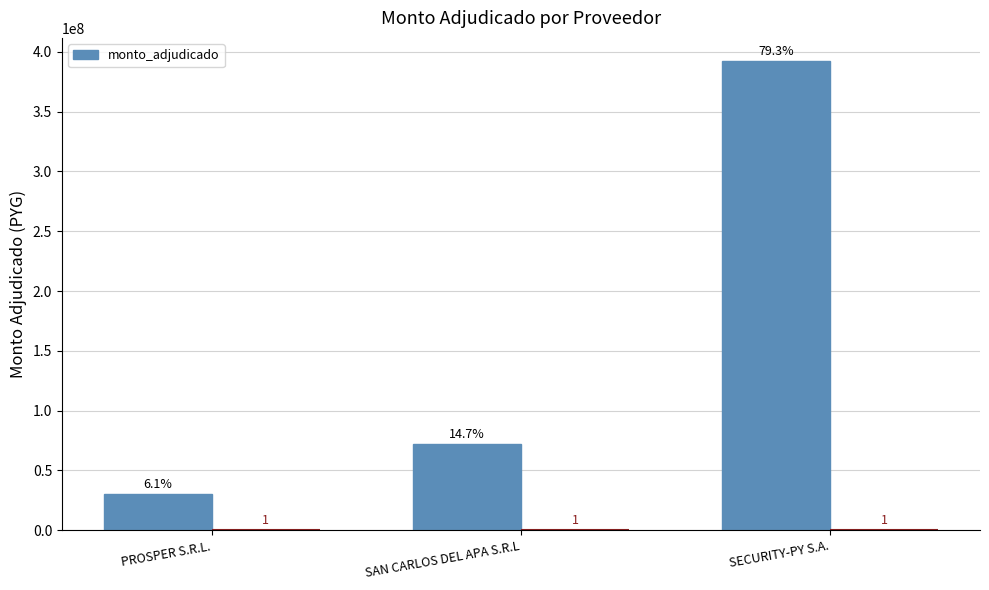

Is it true that the value at PROSPER S.R.L. is 30064500?

True